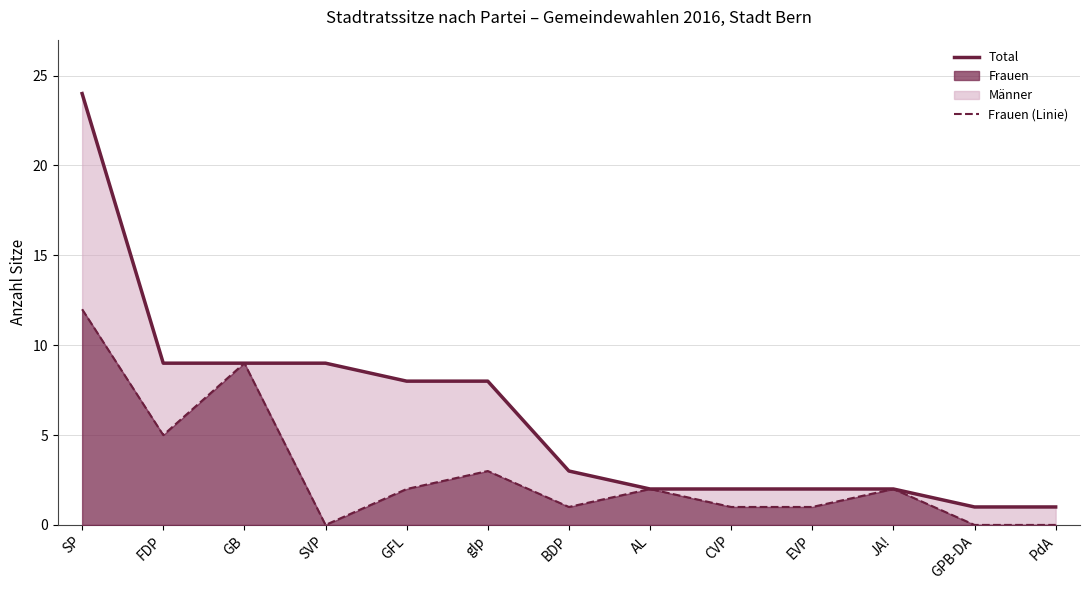

How many lines are shown in the chart?

2